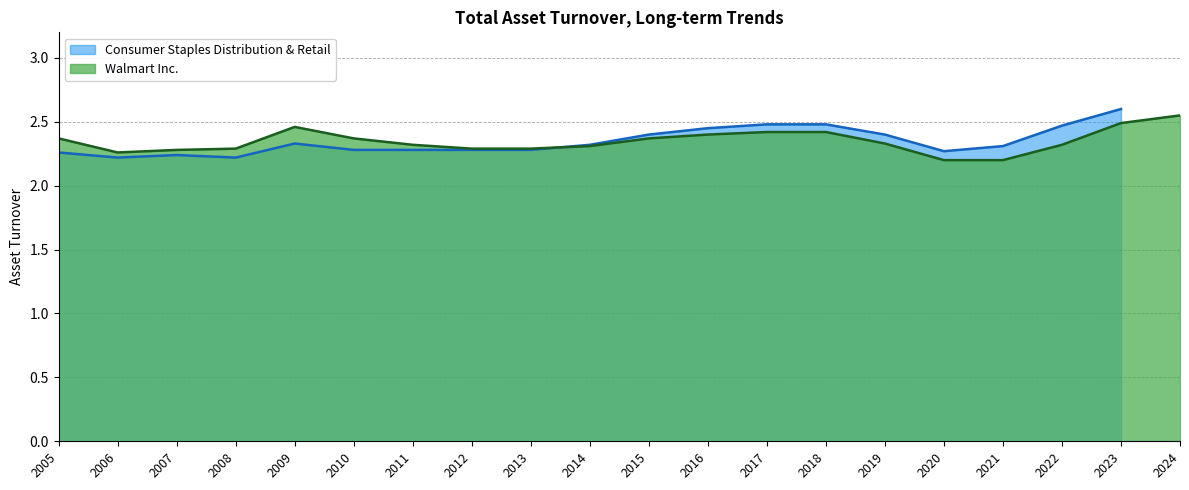

Rank the categories by value from lowest to highest.

2020, 2021, 2006, 2007, 2008, 2012, 2013, 2014, 2011, 2022, 2019, 2005, 2010, 2015, 2016, 2017, 2018, 2009, 2023, 2024